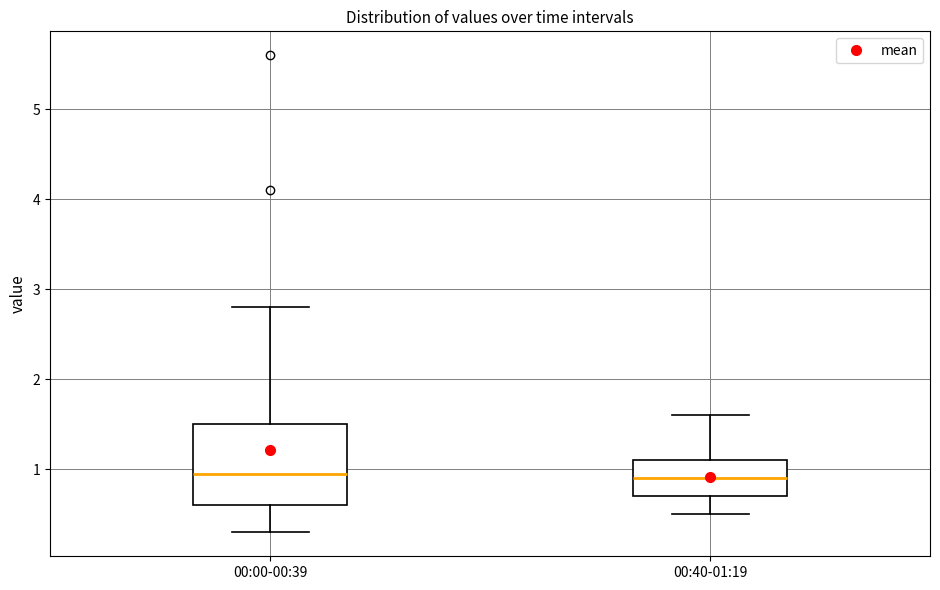

Comparing the boxes themselves (not the whiskers), which one is the tallest?

00:00-00:39